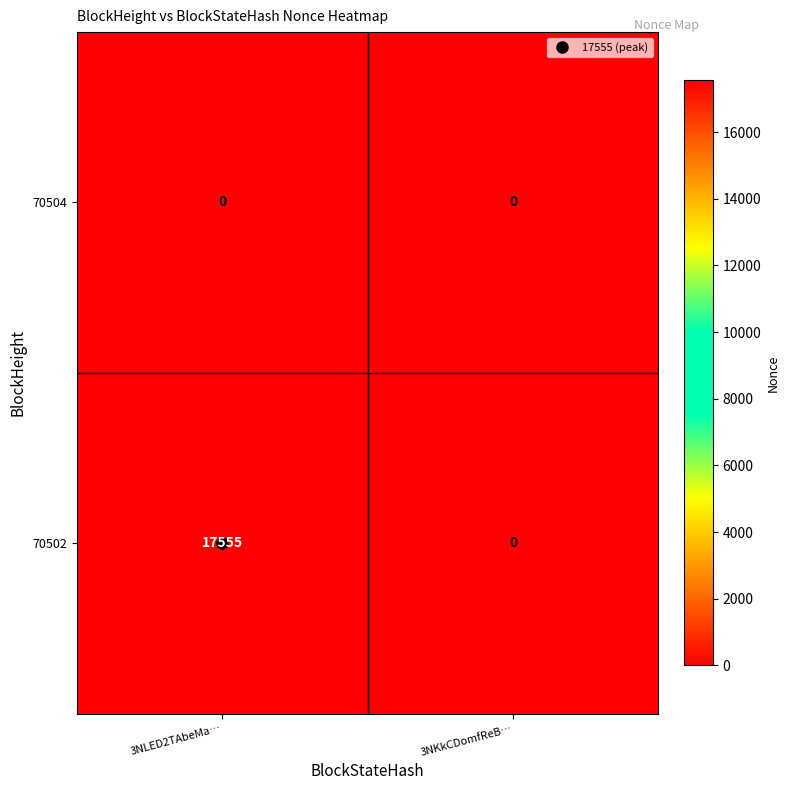

Which series has the largest range (max minus min)?

70502